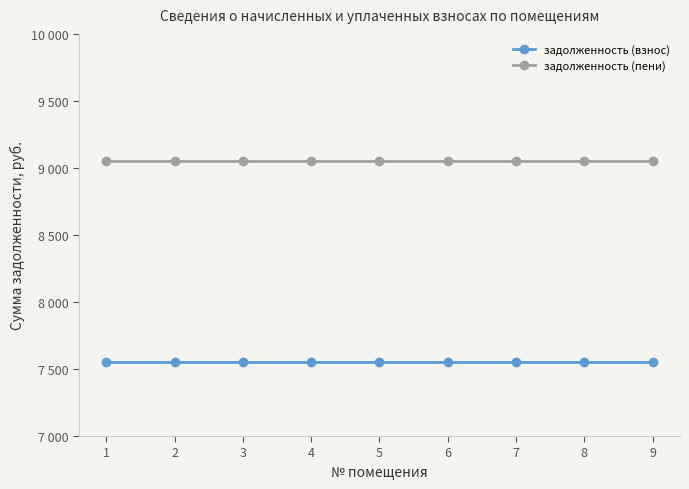

What are all the series names shown in the legend?

задолженность (взнос), задолженность (пени)